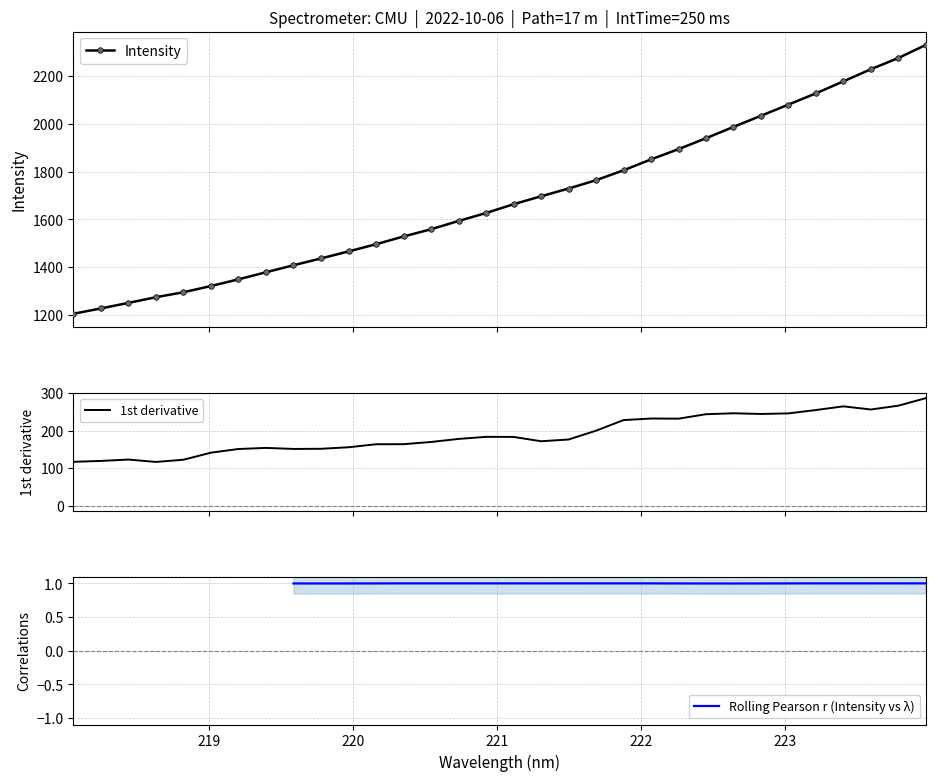

Which series has the largest total across all categories?

Intensity